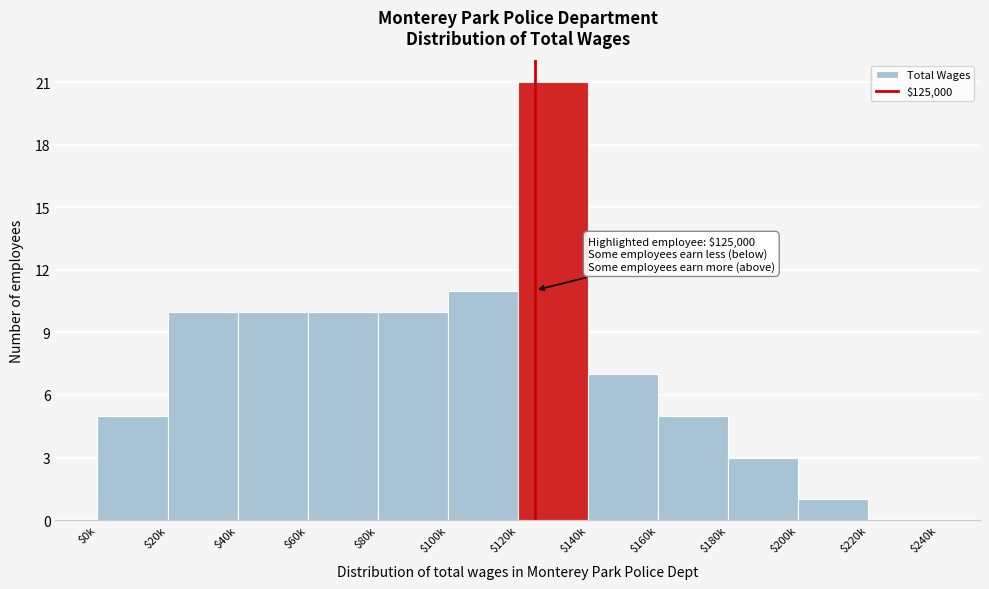

Which category has the highest value across all series?

$120k